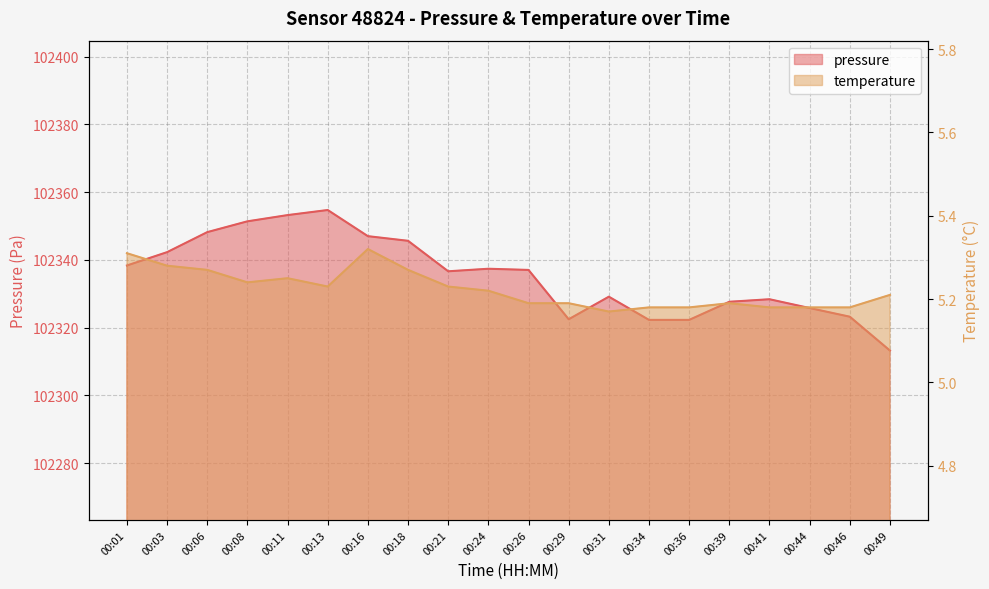

At which category does the chart reach its minimum across all series?

00:31